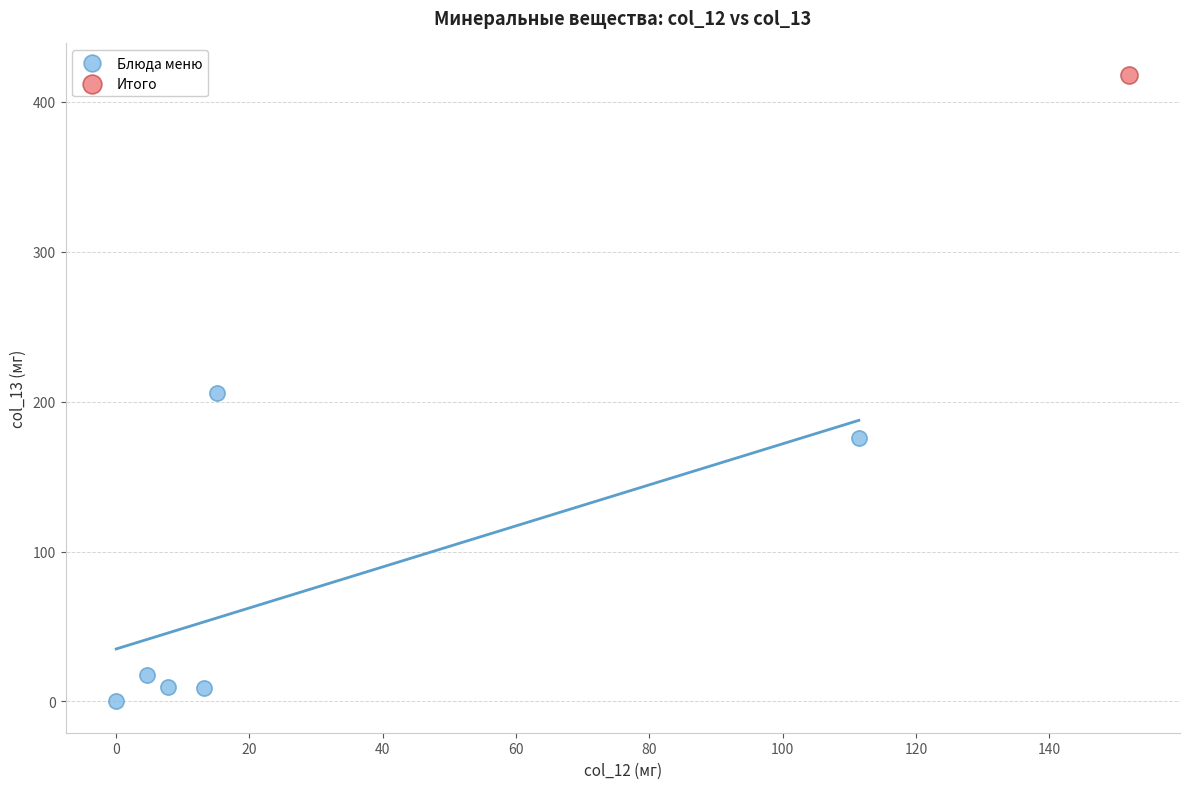

What are all the series names shown in the legend?

Блюда меню, Итого